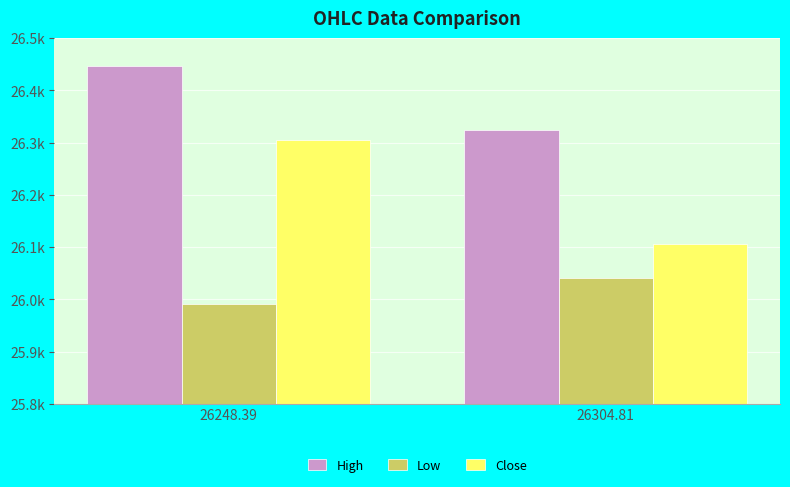

Rank the series by their maximum value, from highest to lowest.

High, Close, Low